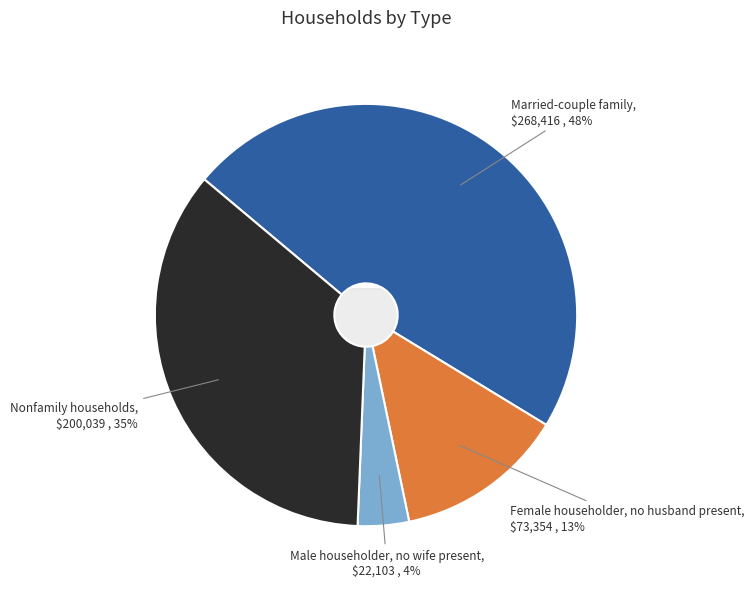

What is the total percentage of Married-couple family and Nonfamily households?

83.1%